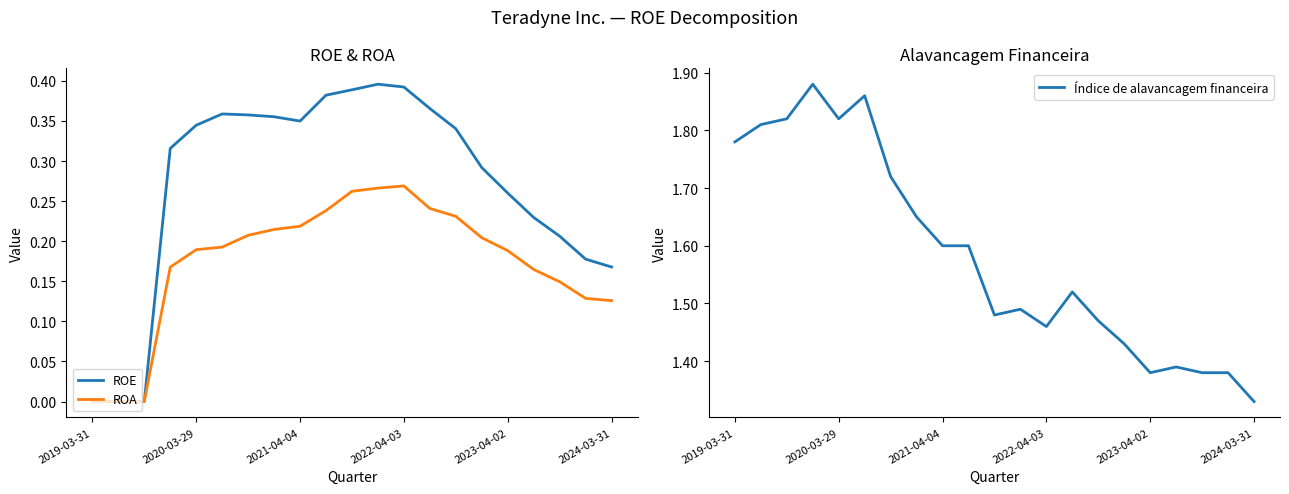

Is it true that ROA equals 0.1 at 2021-04-04?

False